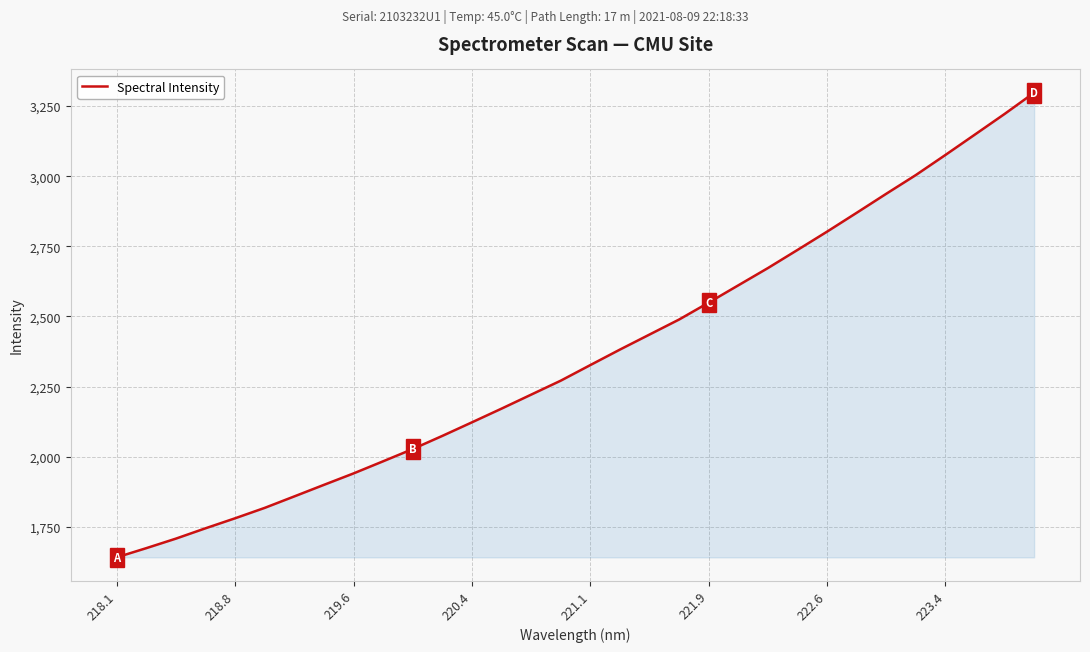

What is the maximum value shown in the chart?

3298.0